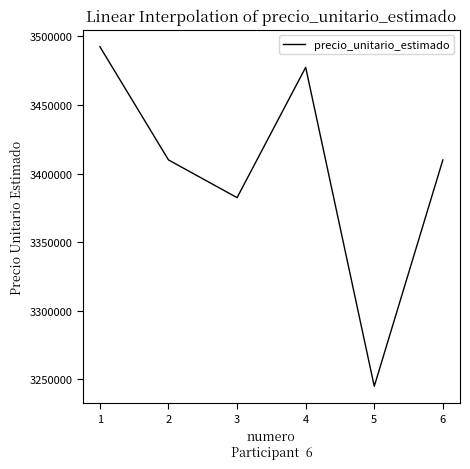

Which has a higher value, 4 or 2?

4